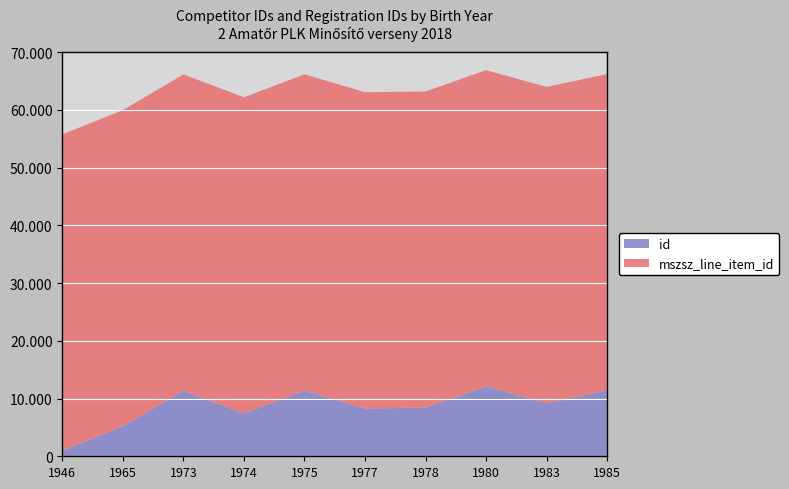

Reading right to left, transcribe all the data shown in this chart.

id: 11432	9208	12101	8417	8285	11379	7411	11361	5179	984
mszsz_line_item_id: 54781	54781	54781	54781	54781	54781	54781	54781	54781	54781